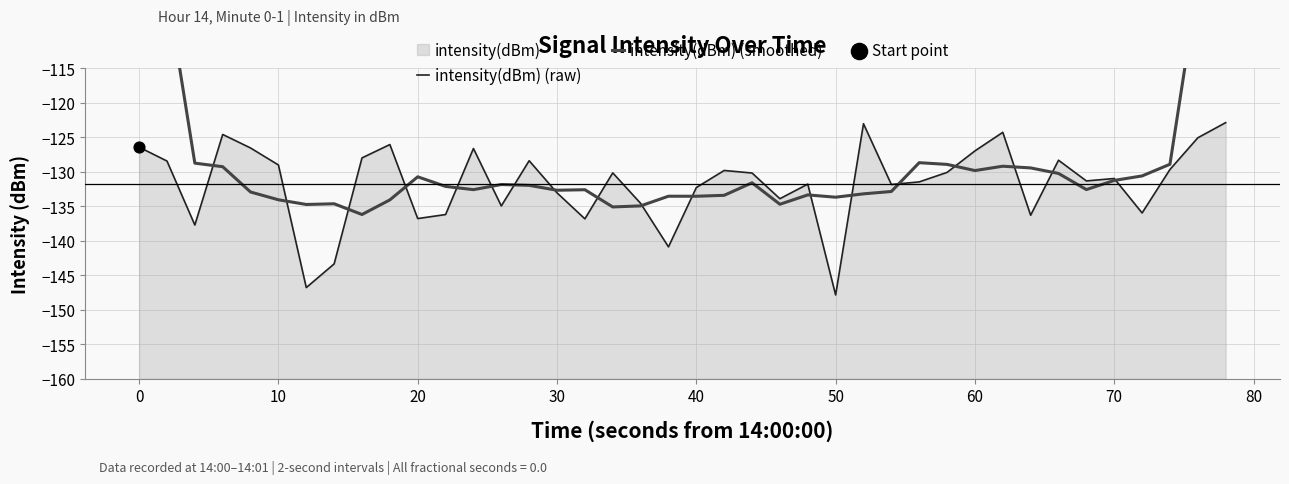

Which series has the largest Y range (max minus min)?

intensity(dBm) (smoothed)